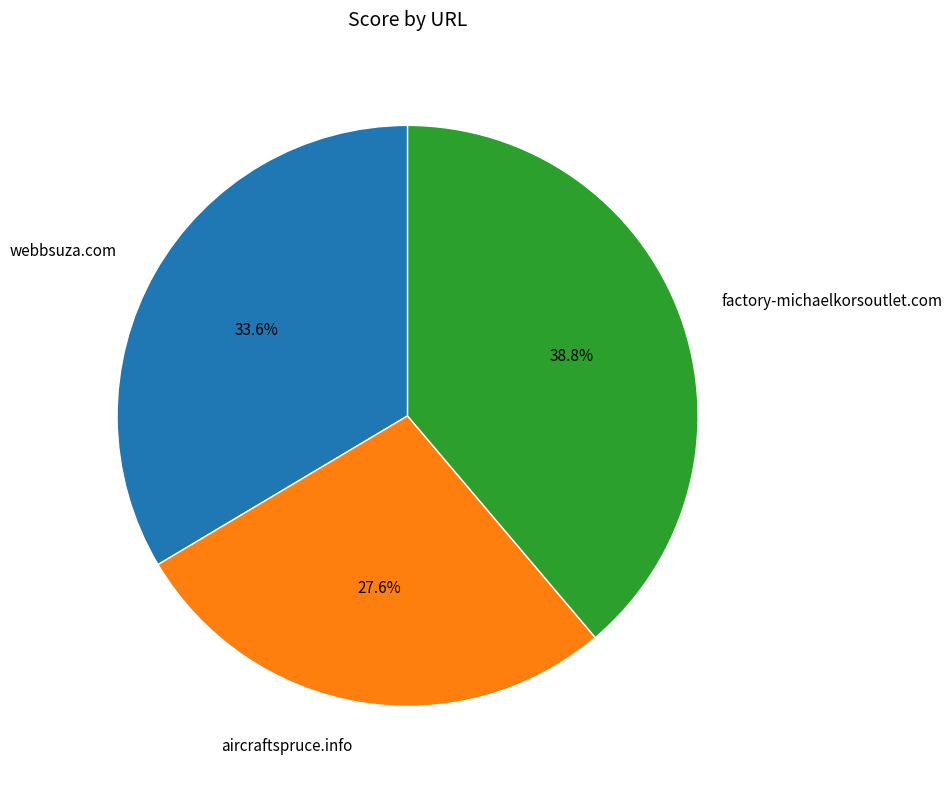

To the nearest percent, what is the difference between the largest and smallest slice percentages?

11%